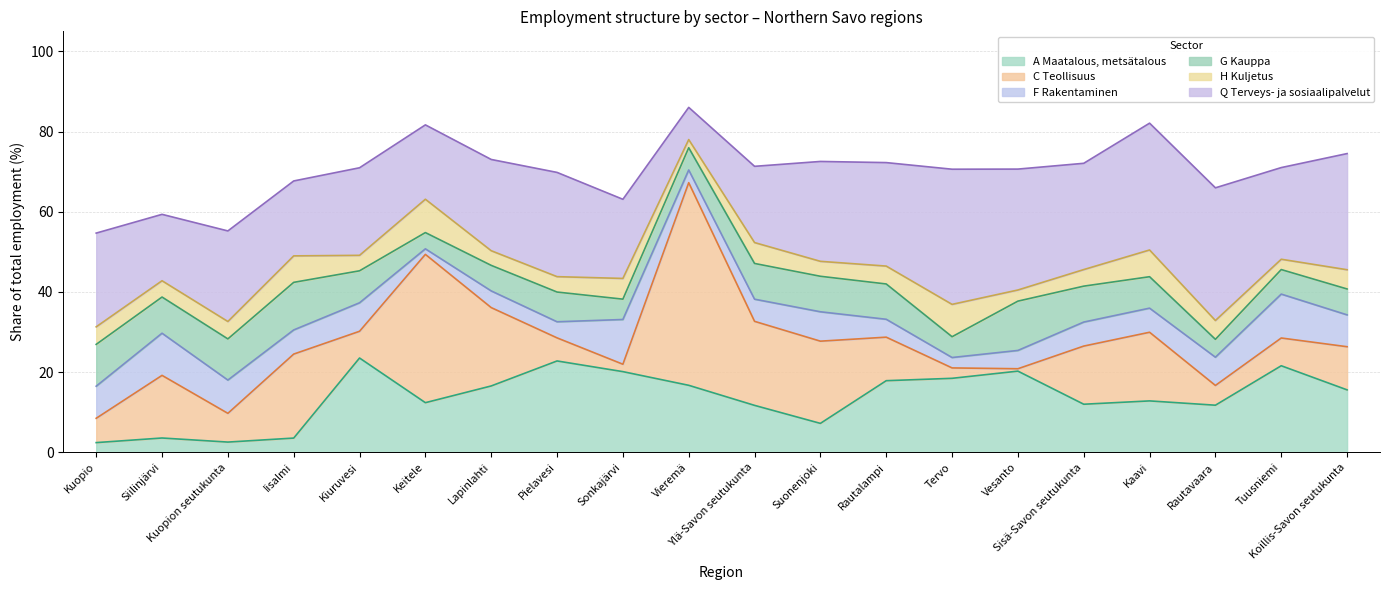

Reading right to left, extract all data points from this chart.

A Maatalous, metsätalous: 15.6	21.6	11.7	12.8	12.0	20.2	18.4	17.9	7.2	11.7	16.7	20.1	22.8	16.5	12.4	23.5	3.5	2.5	3.6	2.4
C Teollisuus: 10.8	6.9	4.9	17.1	14.5	0.6	2.6	10.9	20.5	21.0	50.5	1.8	5.8	19.5	37.0	6.7	20.9	7.2	15.6	6.1
F Rakentaminen: 7.9	10.9	7.0	6.0	6.0	4.6	2.6	4.5	7.3	5.5	3.2	11.2	4.0	4.2	1.4	7.1	6.0	8.3	10.5	8.0
G Kauppa: 6.5	6.1	4.5	7.8	9.0	12.3	5.2	8.8	8.9	8.9	5.5	5.1	7.4	6.4	4.1	8.0	11.9	10.3	9.0	10.4
H Kuljetus: 4.8	2.6	4.7	6.7	4.1	2.8	8.1	4.5	3.7	5.2	2.0	5.2	3.8	3.7	8.3	3.9	6.6	4.3	4.1	4.4
Q Terveys- ja sosiaalipalvelut: 29.0	22.9	33.1	31.6	26.5	30.2	33.7	25.8	24.9	19.0	8.0	19.7	26.0	22.8	18.6	21.8	18.7	22.6	16.6	23.4